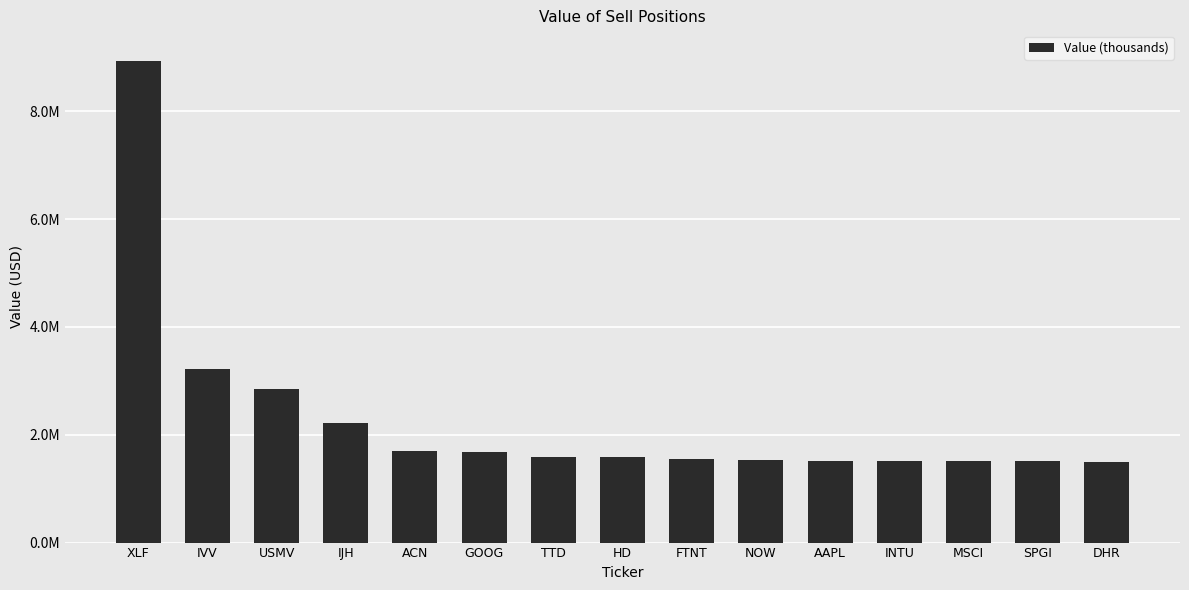

Does the chart contain any negative values?

No